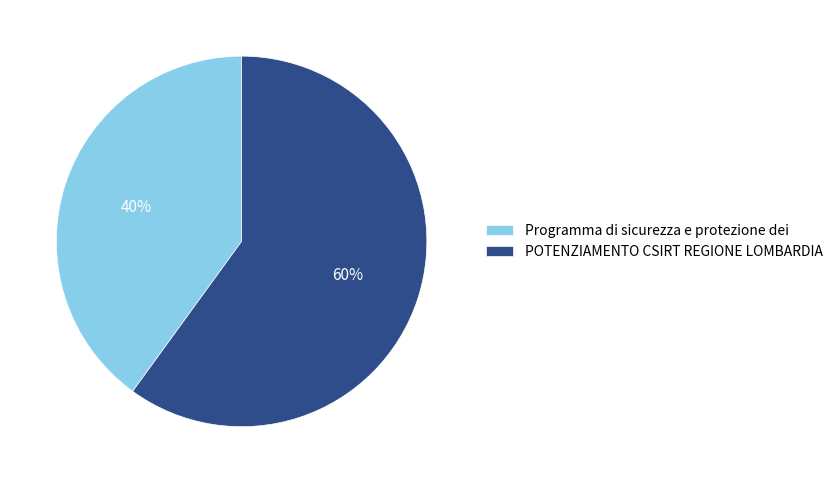

Which category has the smallest portion of the pie?

Programma di sicurezza e protezione dei